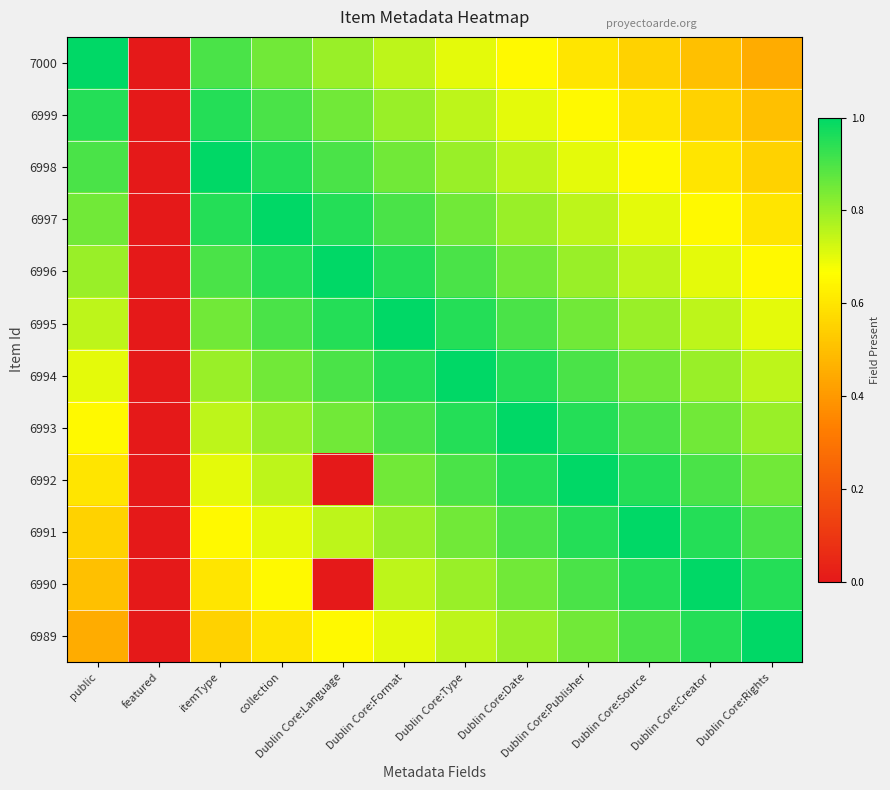

How many categories are shown in the chart?

12